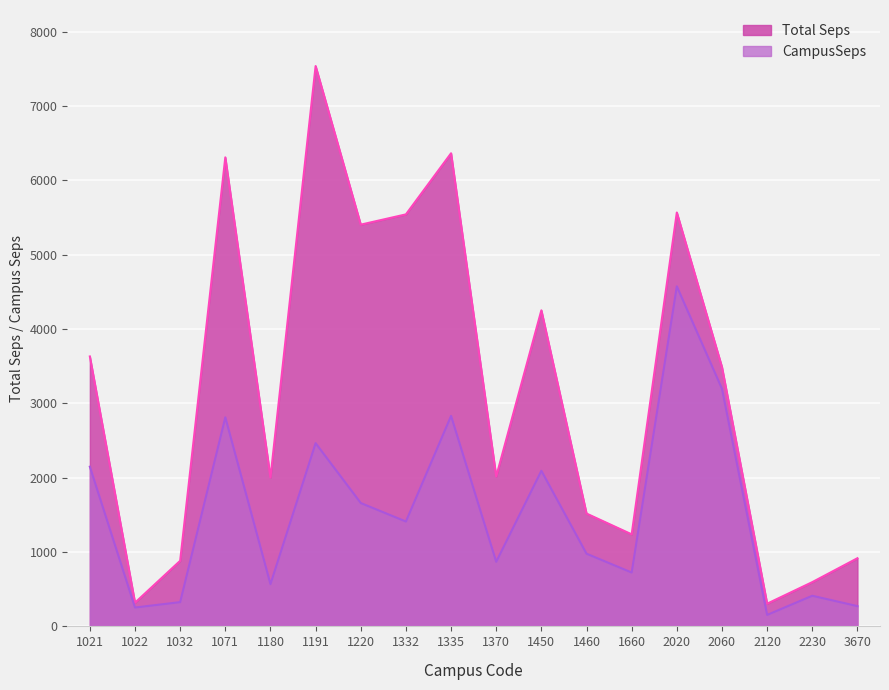

True or false: Total Seps has more than 1 points higher than both neighbors.

True